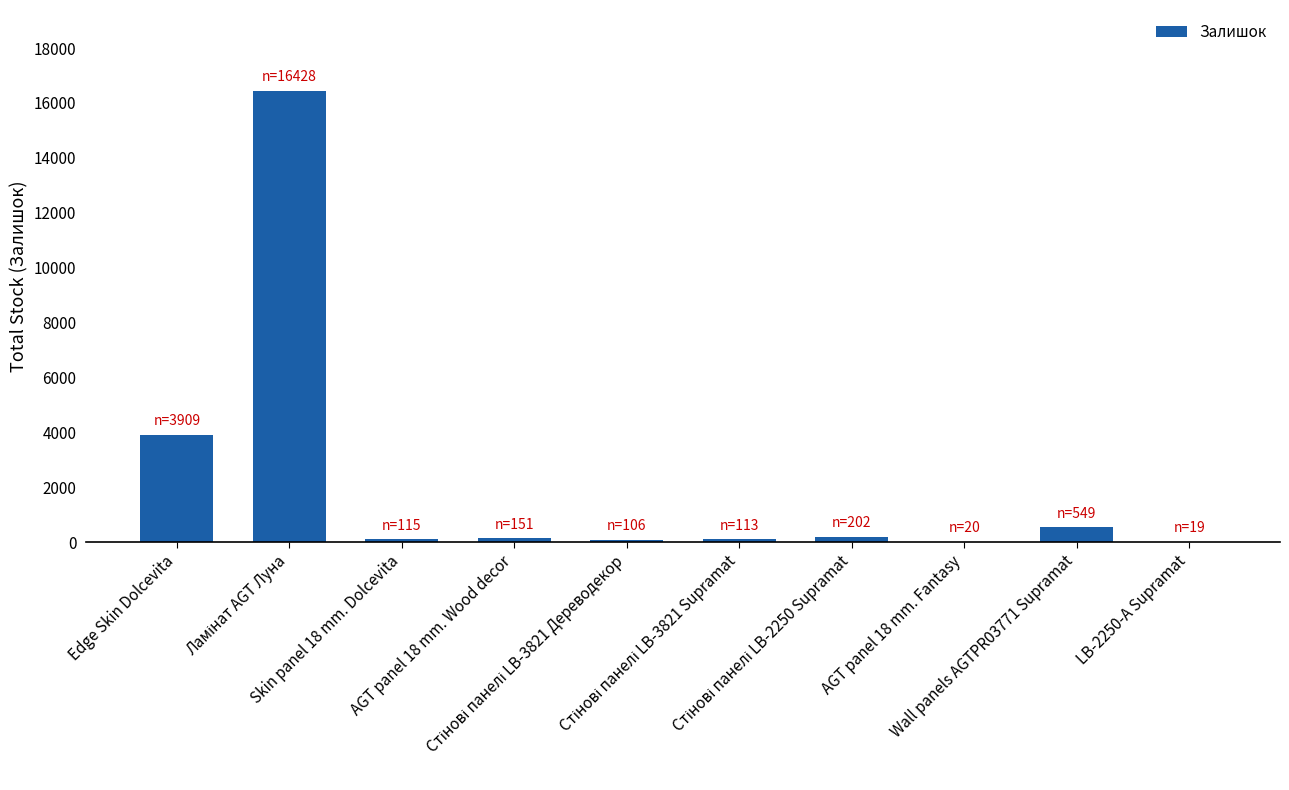

What is the sum of all values?

21612